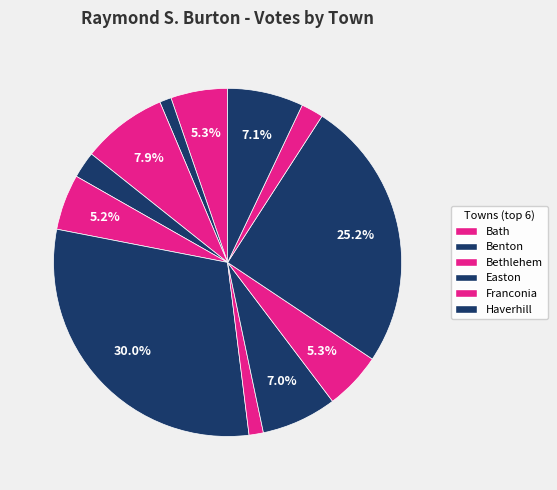

Is there a majority slice in this chart?

No